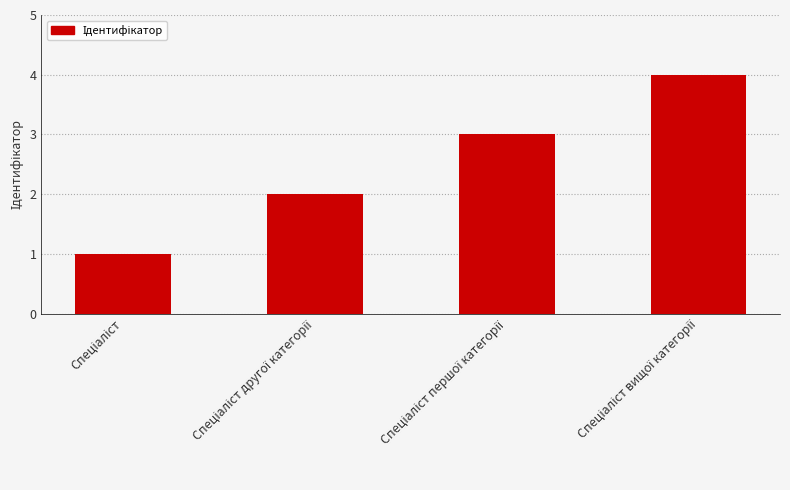

What is the sum of all values?

10